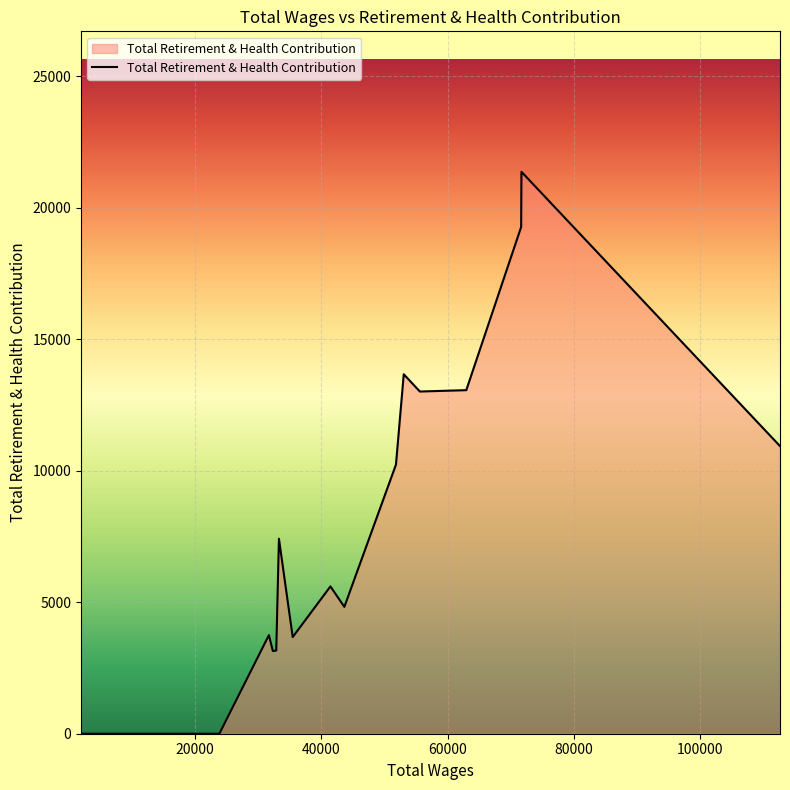

What is the maximum value shown in the chart?

21363